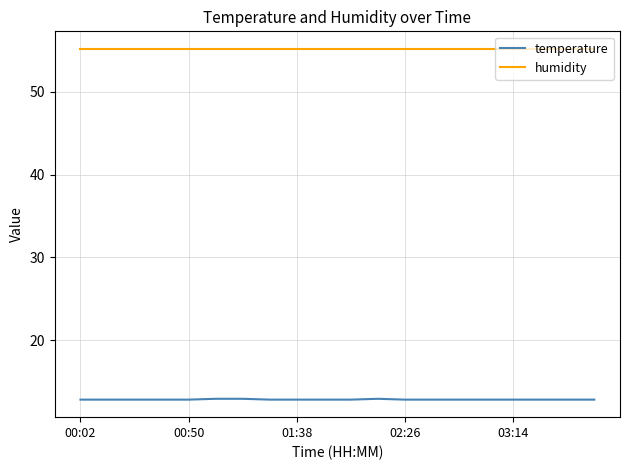

Which series has the largest total across all categories?

humidity